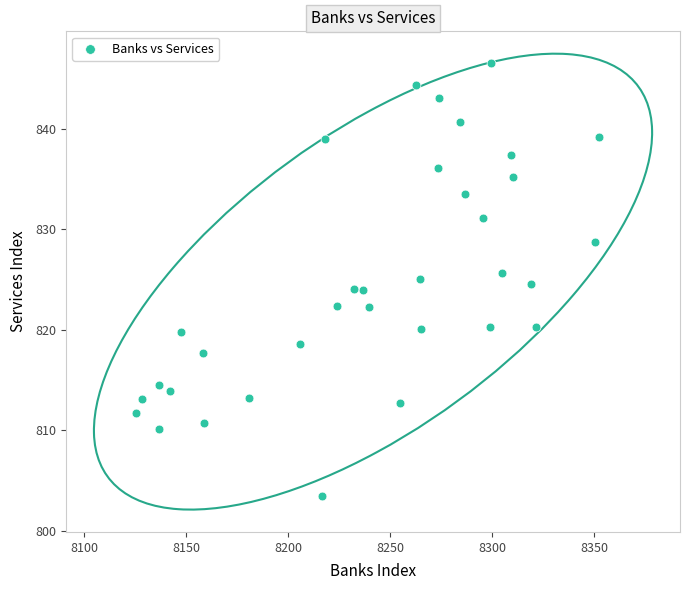

What is the range of X values (max minus min)?

227.2